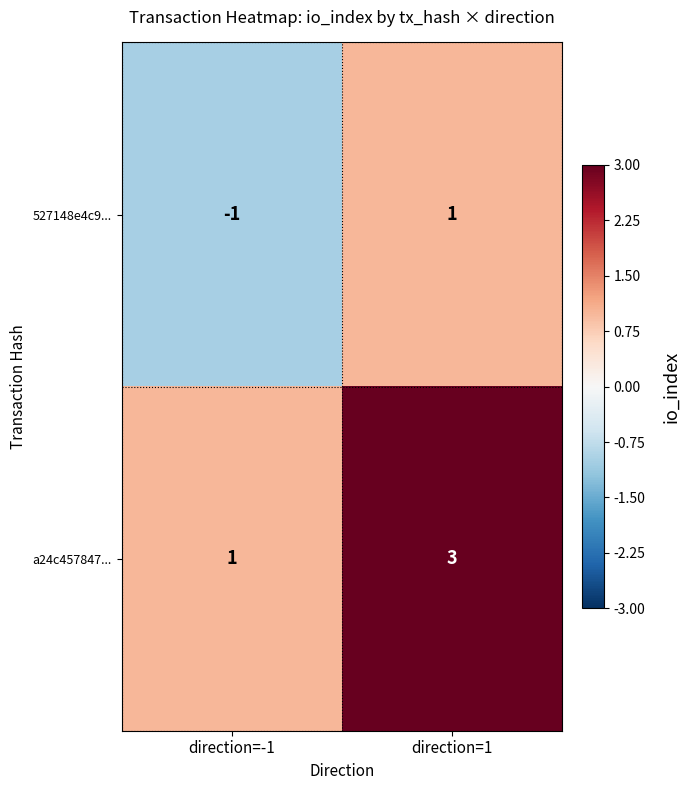

Where is a24c457847... nearest to the value 2?

direction=-1